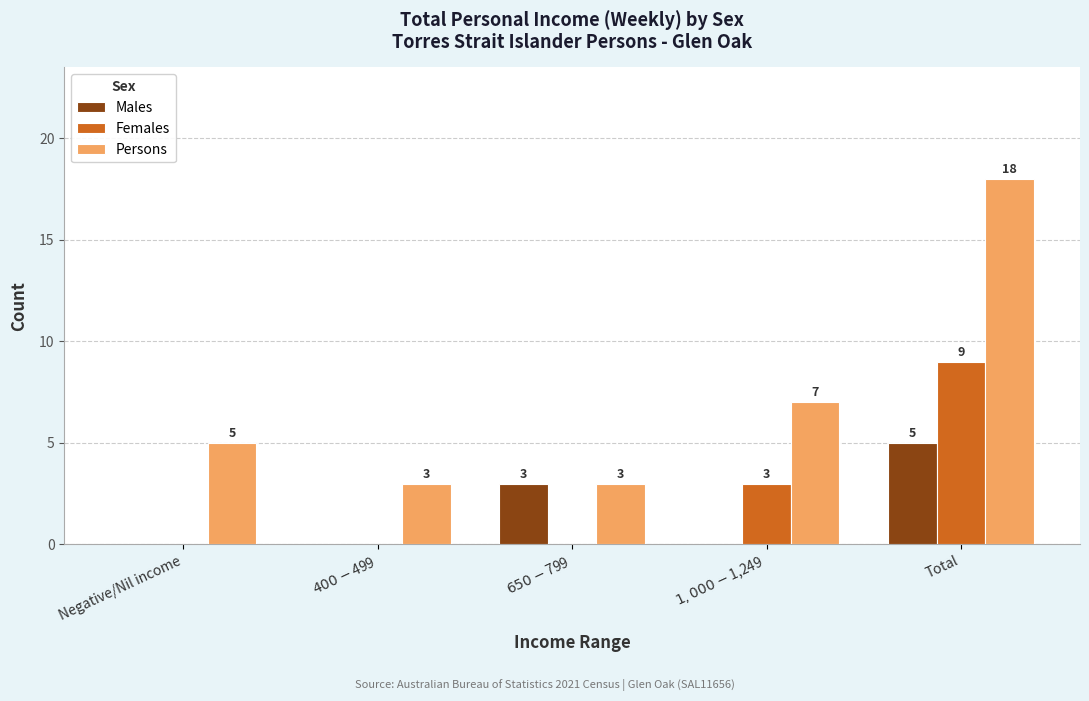

True or false: Females has a value of 0 at $400-$499.

True